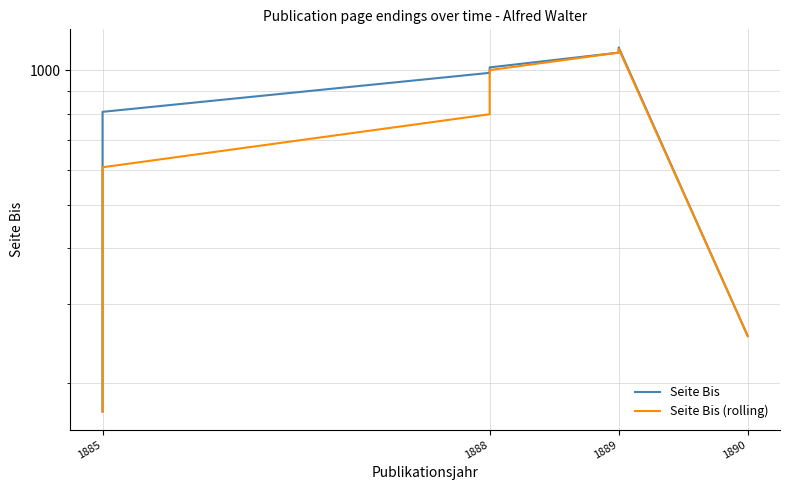

True or false: Seite Bis and Seite Bis (rolling) intersect in this chart.

False